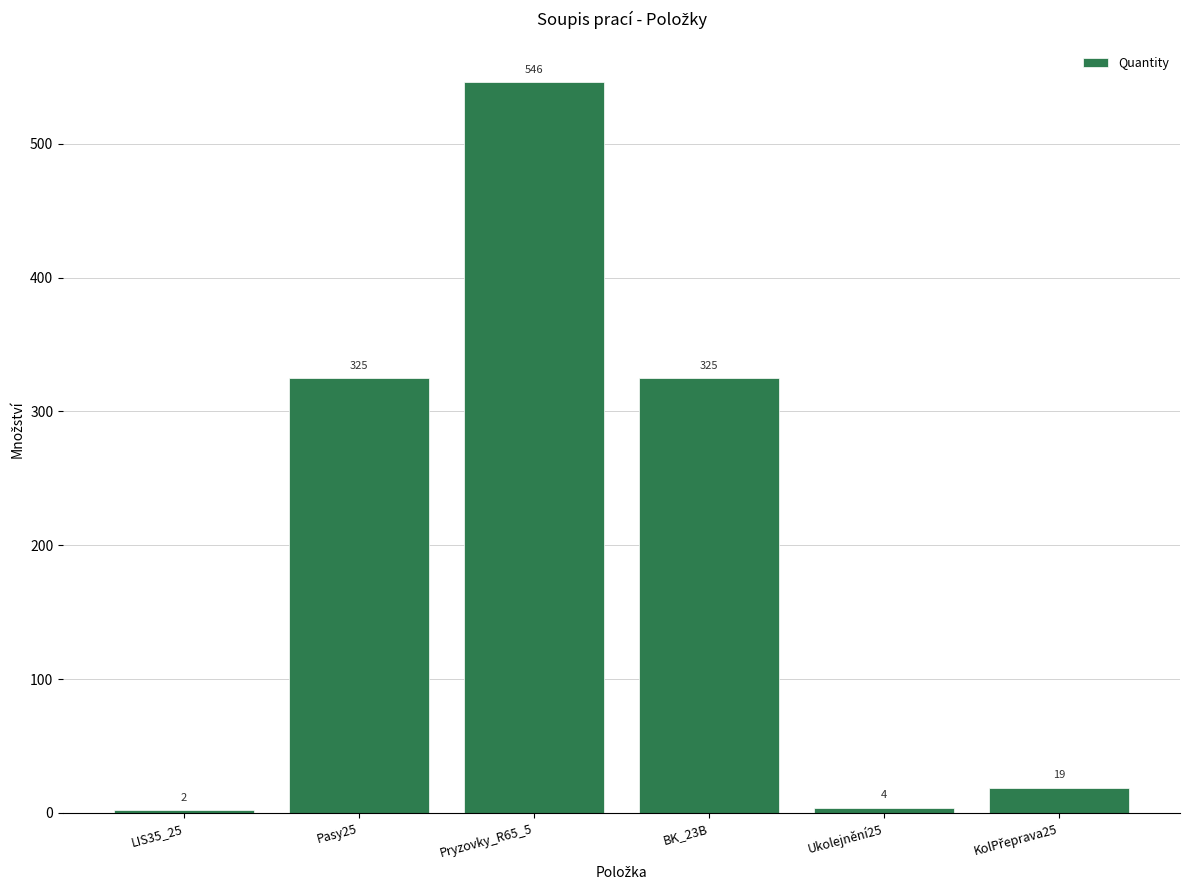

Reading left to right, extract all data points from this chart.

2	325	546	325	4	19